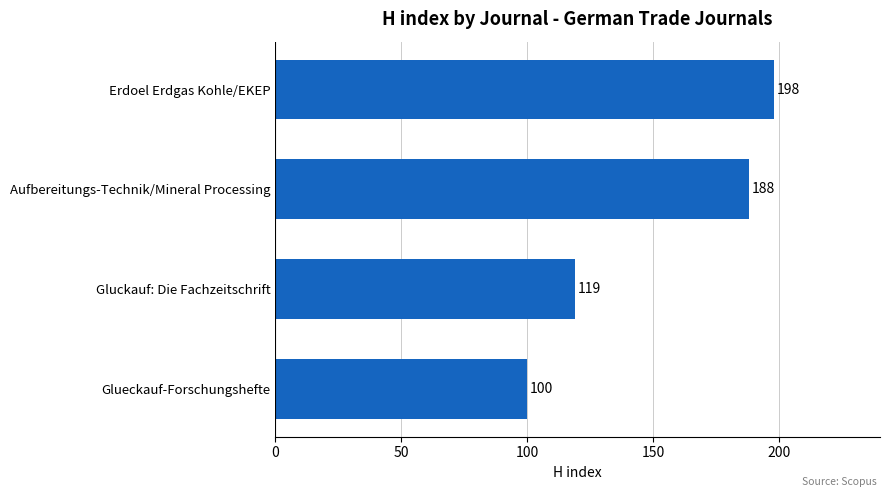

List the labels in order of value, smallest first.

Glueckauf-Forschungshefte, Gluckauf: Die Fachzeitschrift, Aufbereitungs-Technik/Mineral Processing, Erdoel Erdgas Kohle/EKEP